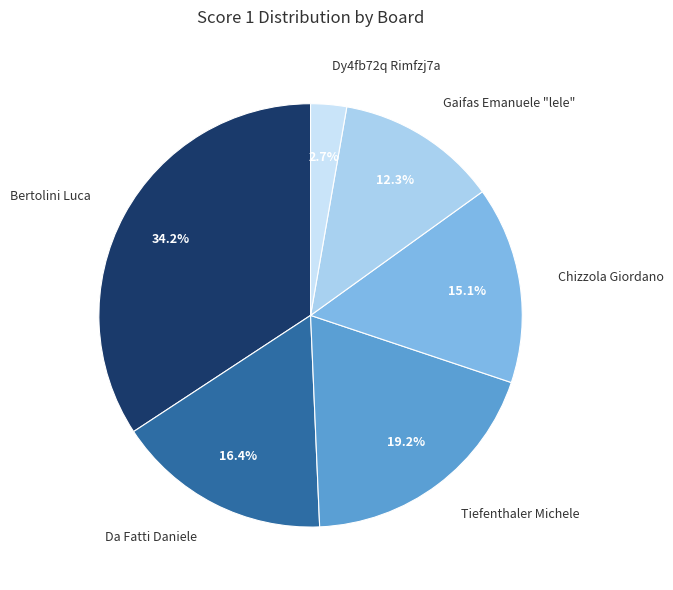

Rank the categories by value from highest to lowest.

Bertolini Luca, Tiefenthaler Michele, Da Fatti Daniele, Chizzola Giordano, Gaifas Emanuele "lele", Dy4fb72q Rimfzj7a